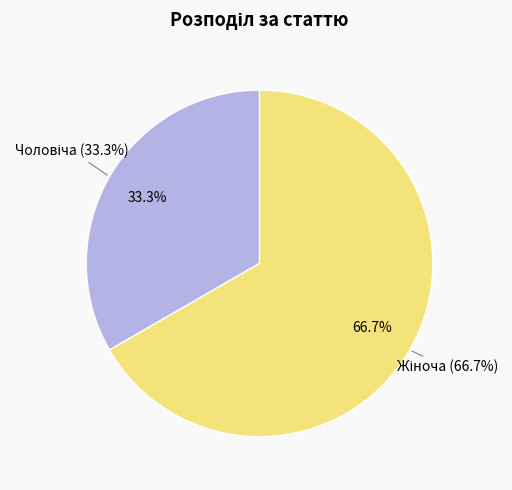

What is the change in value from Чоловіча to Жіноча?

+1